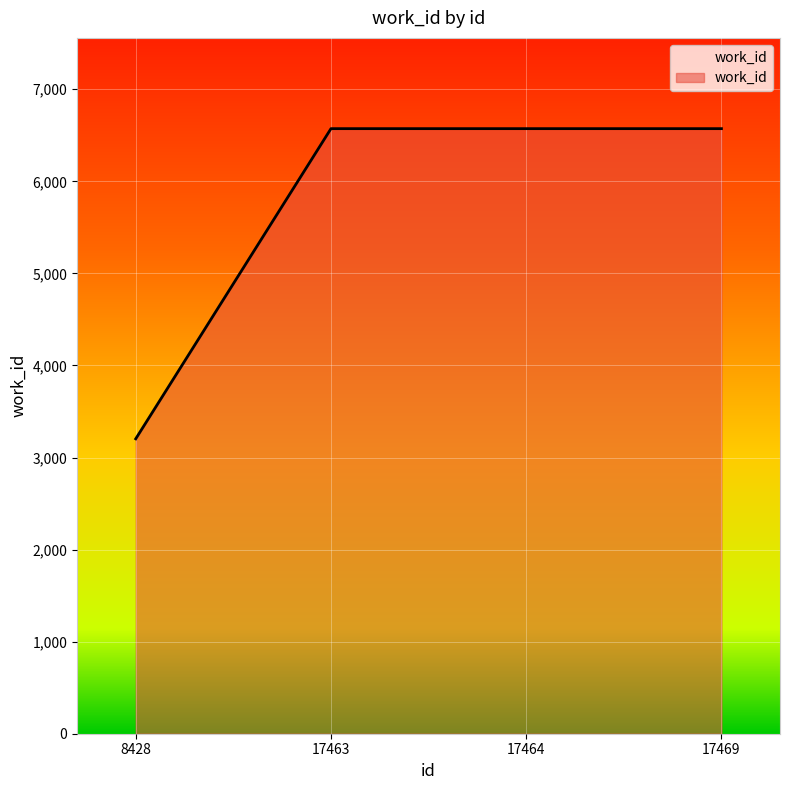

Which label corresponds to the smallest value in the chart?

8428